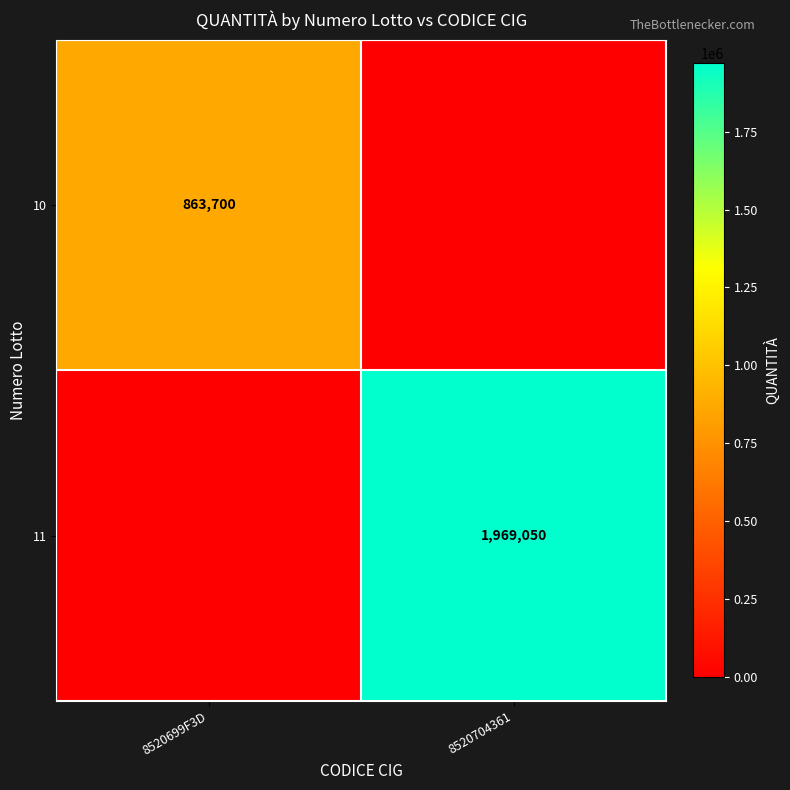

True or false: 11 has a value of 1969050 at 8520704361.

True